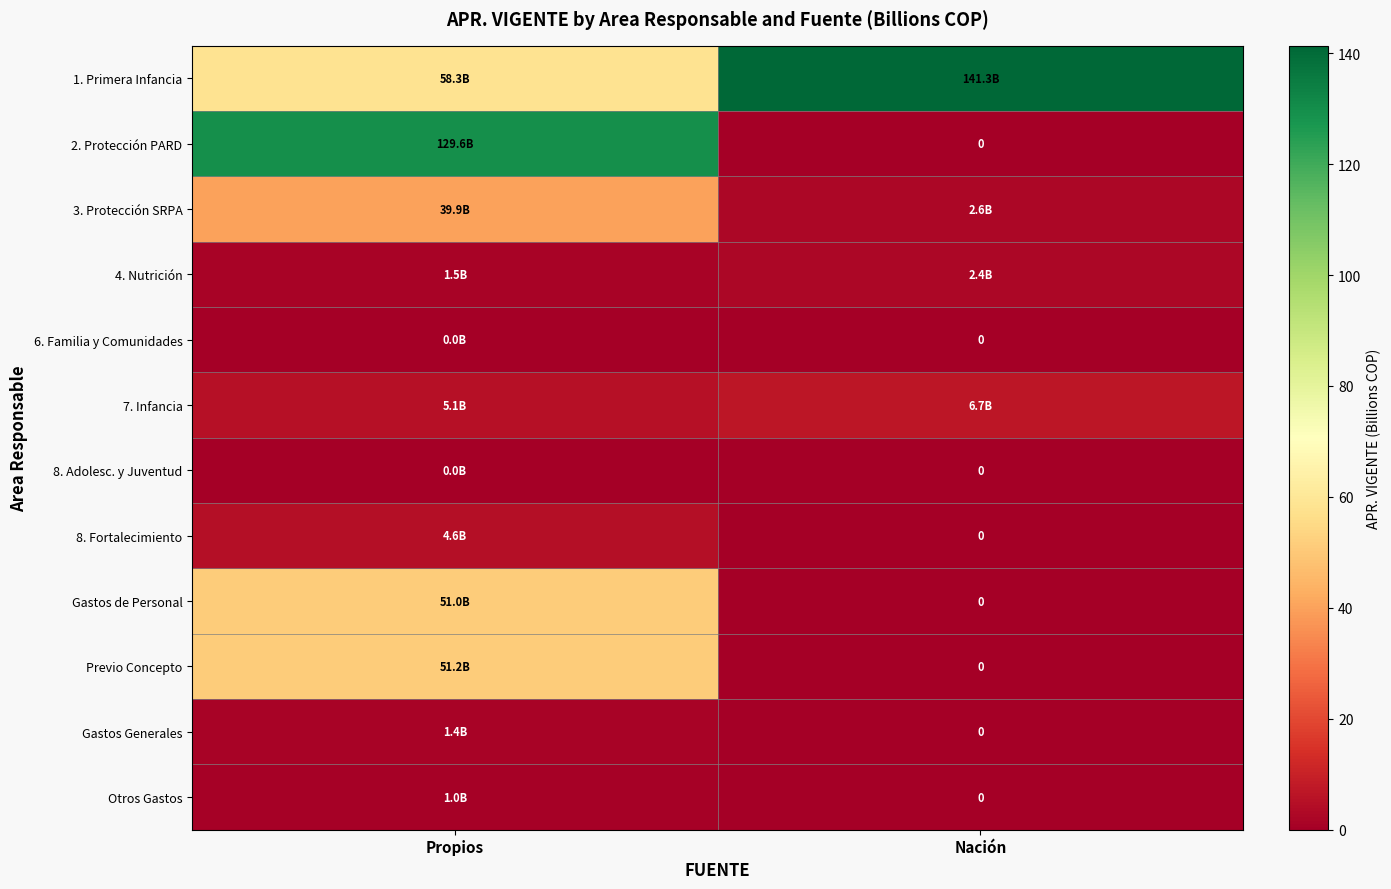

What is the greatest value displayed?

141.3